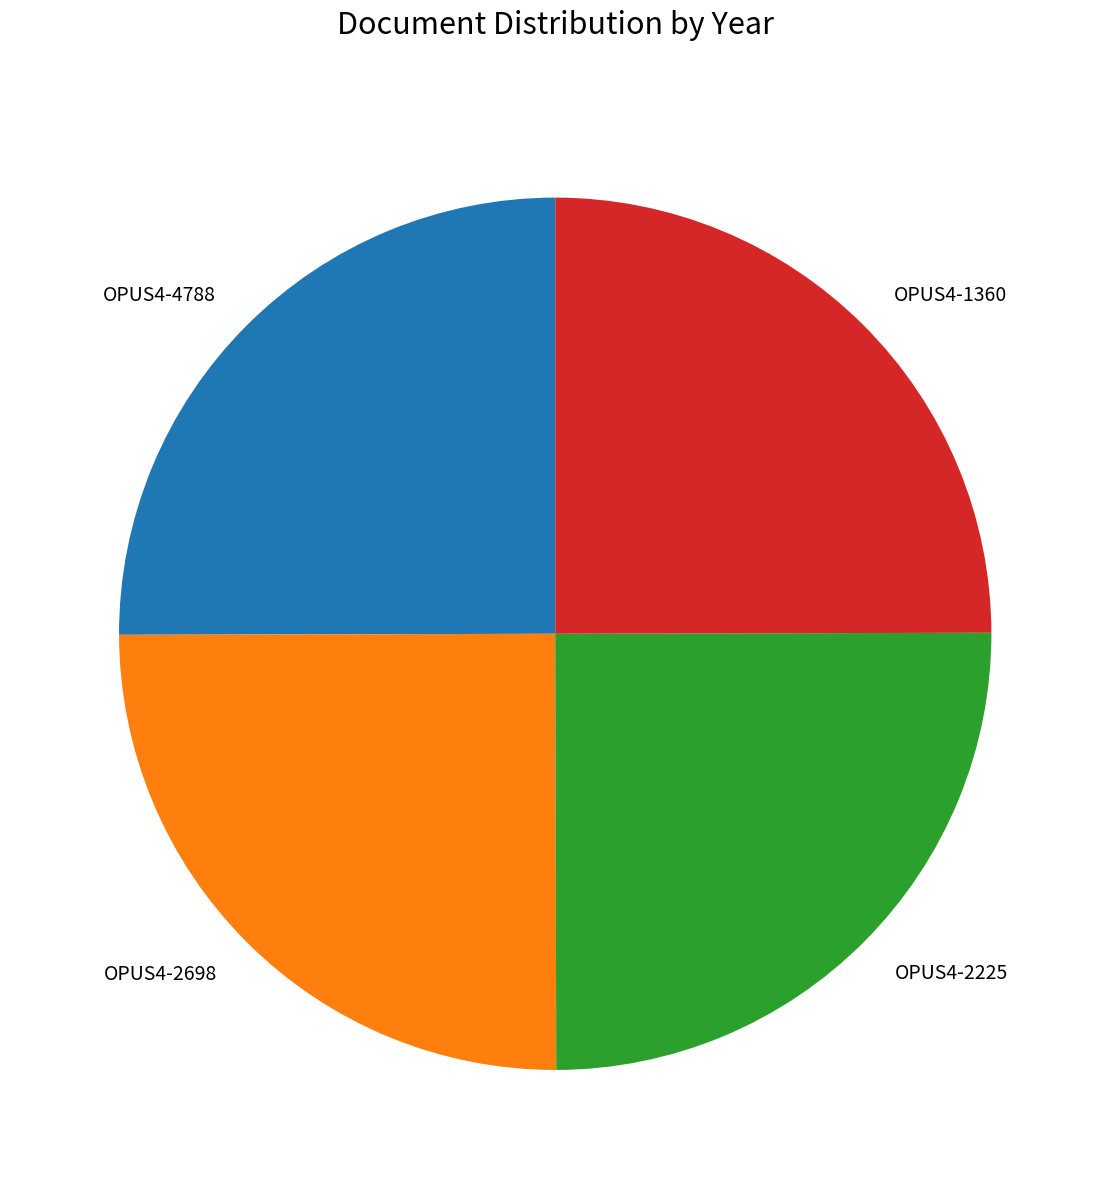

The OPUS4-1360 slice represents 30% of the pie. True or false?

False